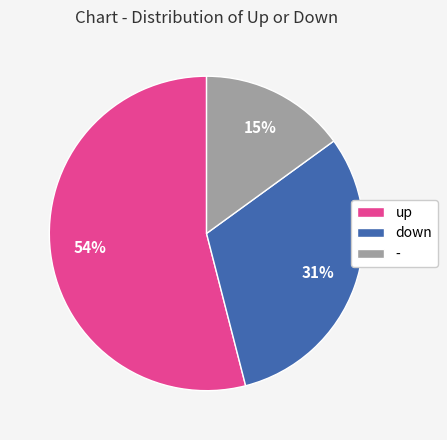

To the nearest percent, what is the average slice percentage?

33%